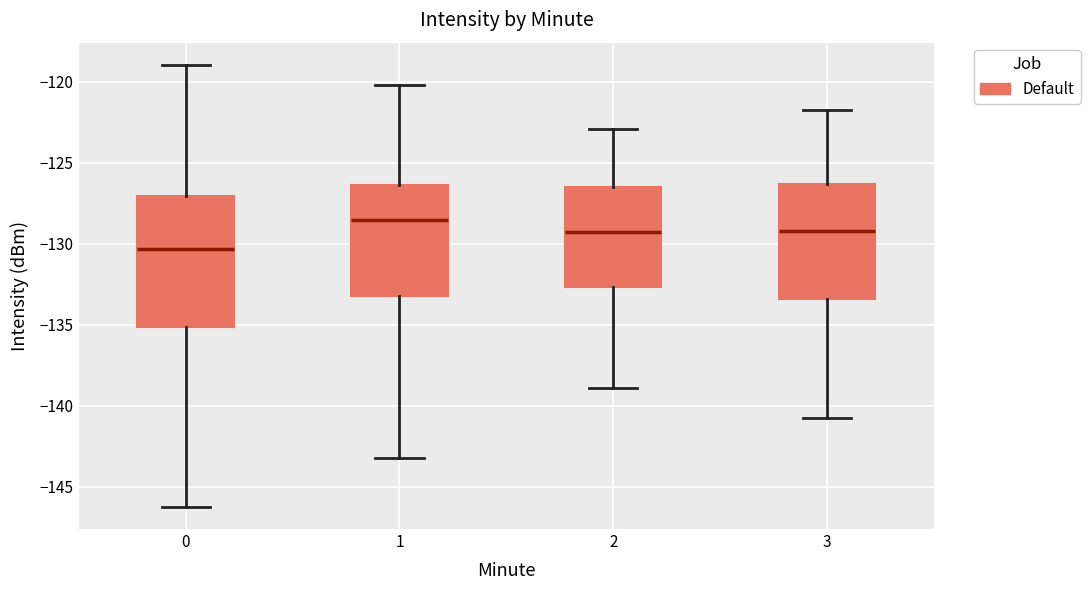

Where does the median line of the box at x = 2 sit on the y-axis? The values are not printed on the chart, so give them approximately, as read against the axis.

-129.5